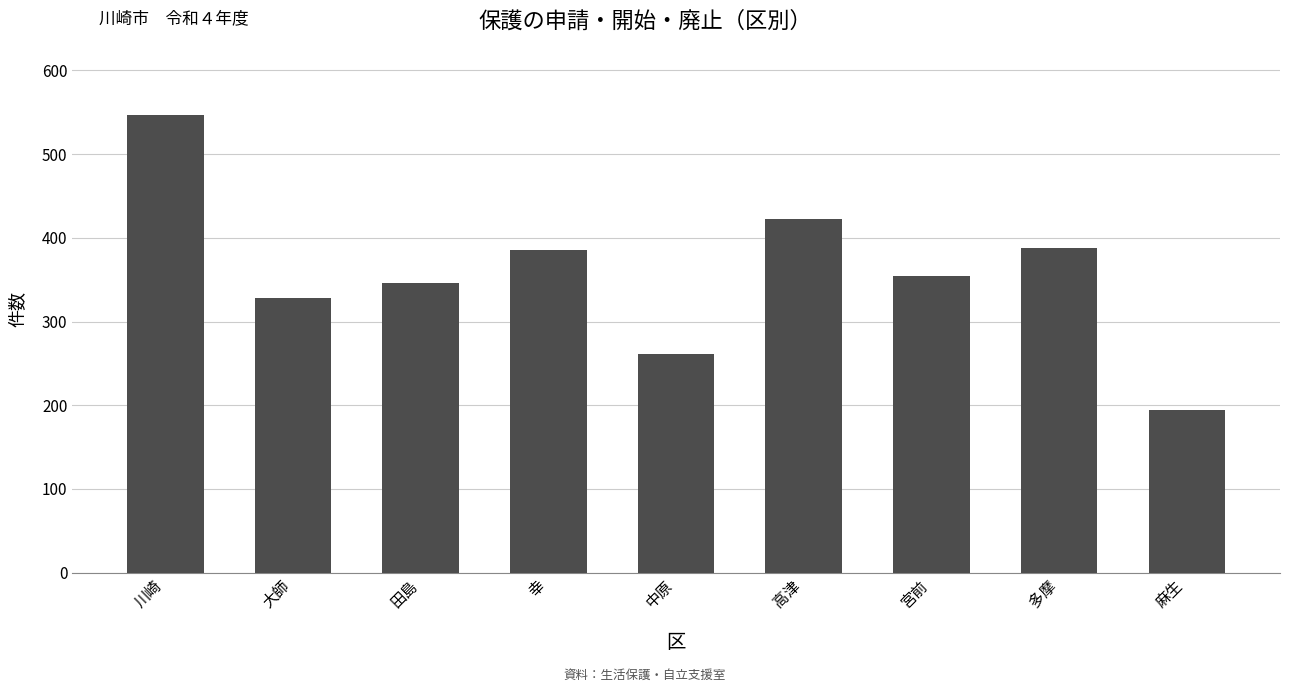

What is the label of the 8th bar from the right?

大師